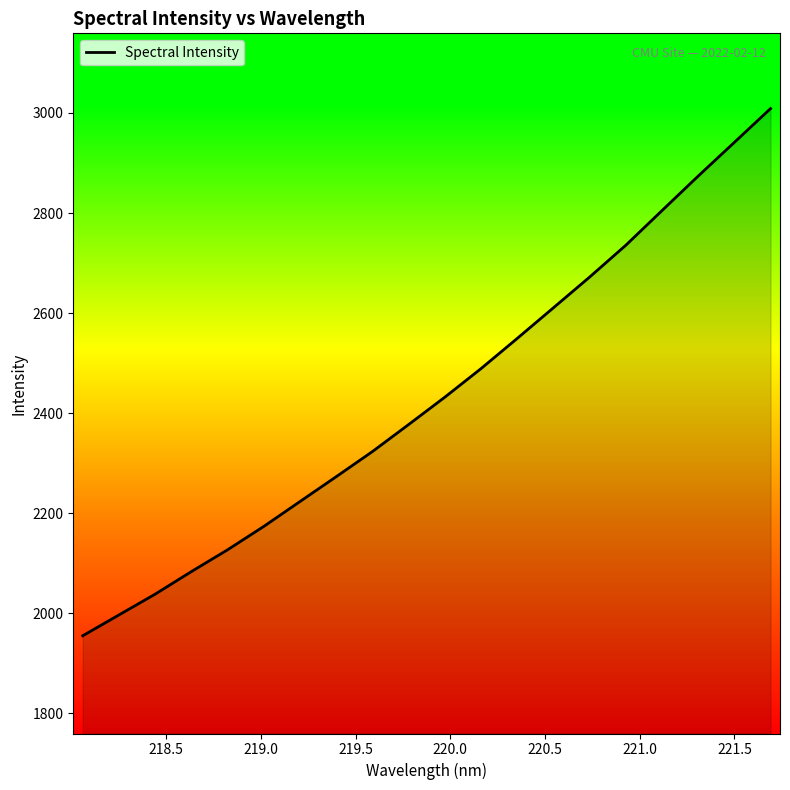

What is the difference between the maximum and minimum values?

1054.0